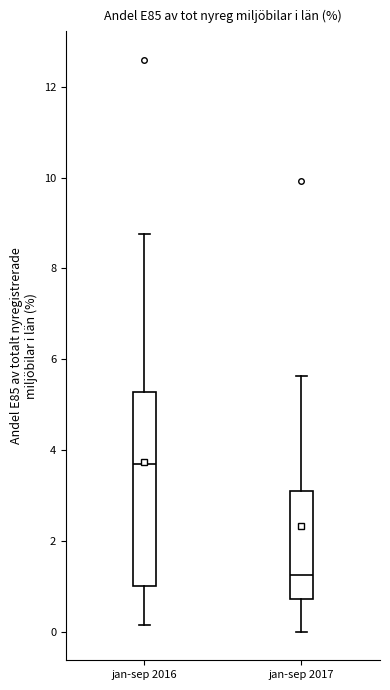

Which box's median line is the highest?

jan-sep 2016